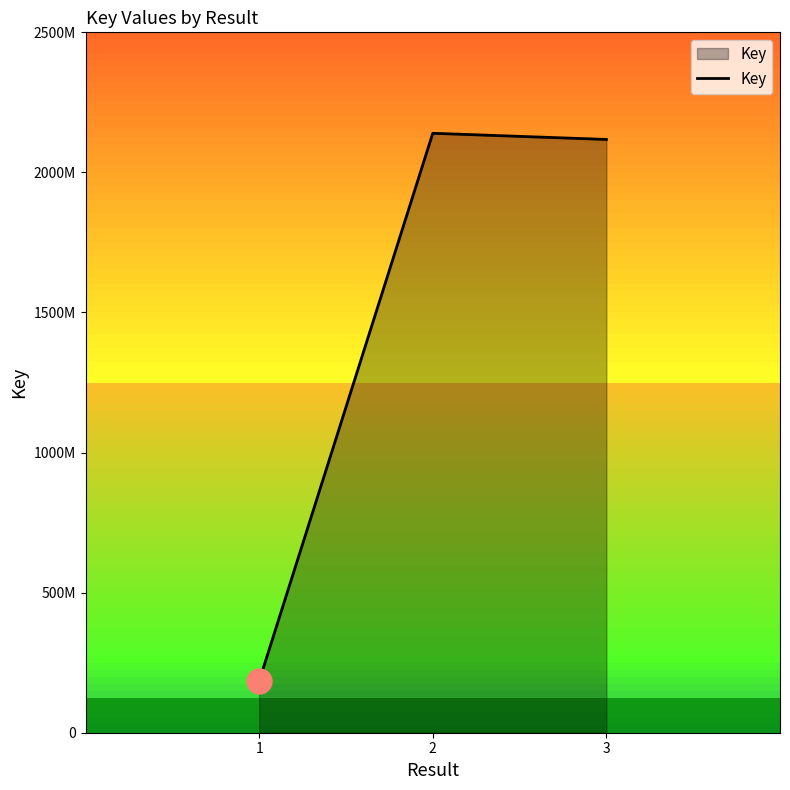

List the labels in order of value, largest first.

2, 3, 1